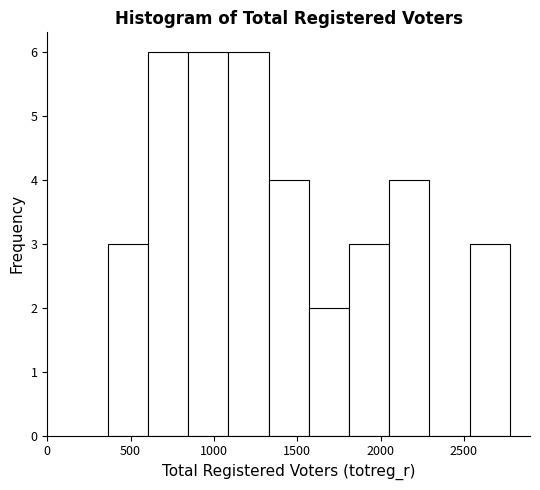

How tall is the bar that spans 2050 to 2300 on the x-axis? Neither the bar edges nor the heights are printed on the chart, so give them approximately, as read against the axes.

4